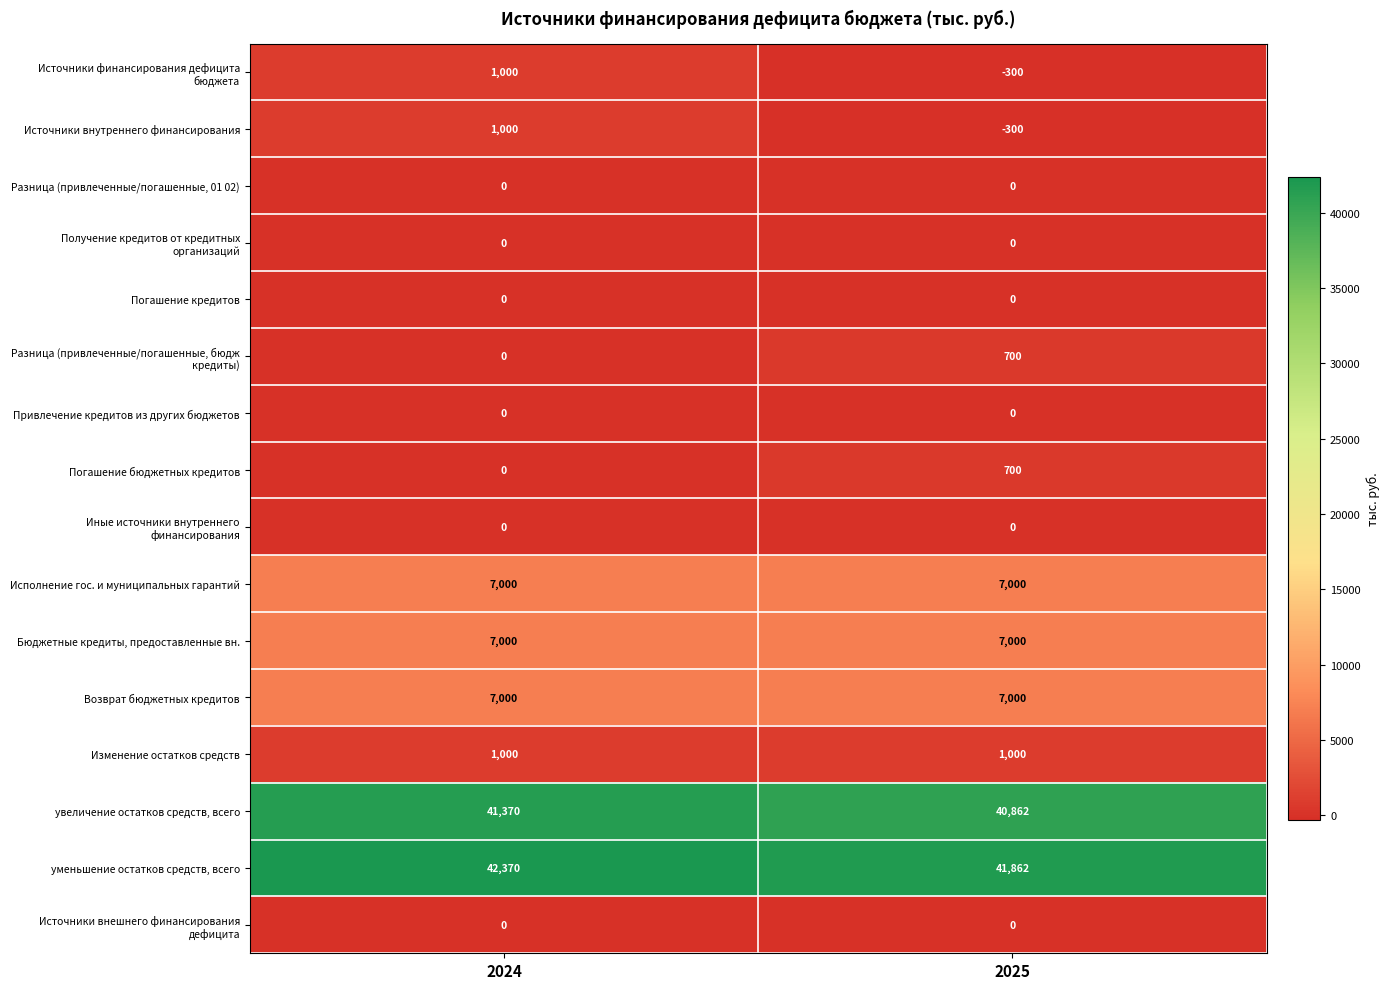

The Погашение бюджетных кредитов series shows 700 at 2025. True or false?

True